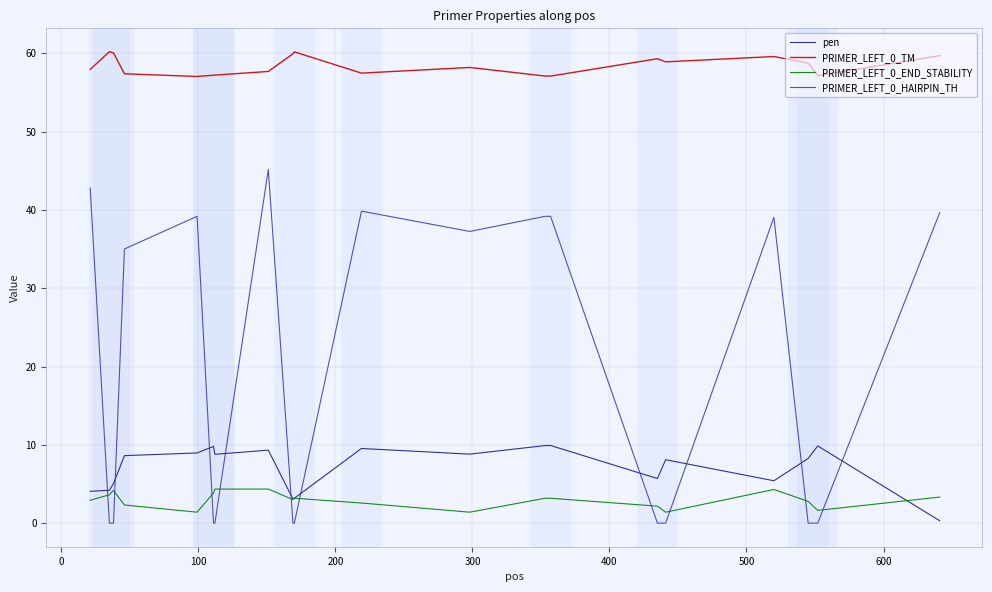

True or false: pen and PRIMER_LEFT_0_TM intersect in this chart.

False